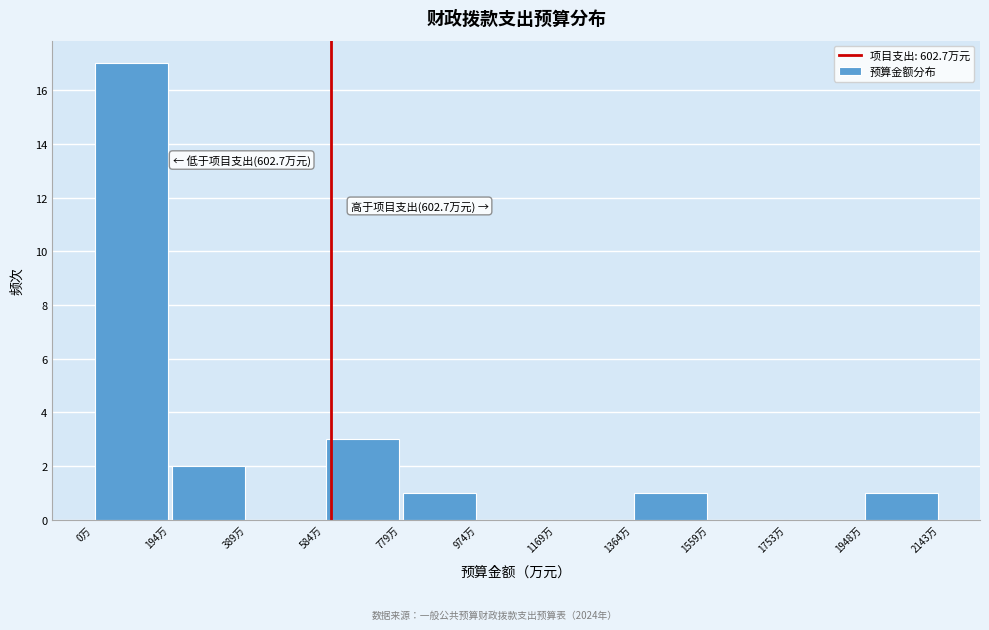

Which range on the x-axis has the tallest bar?

0 to 200